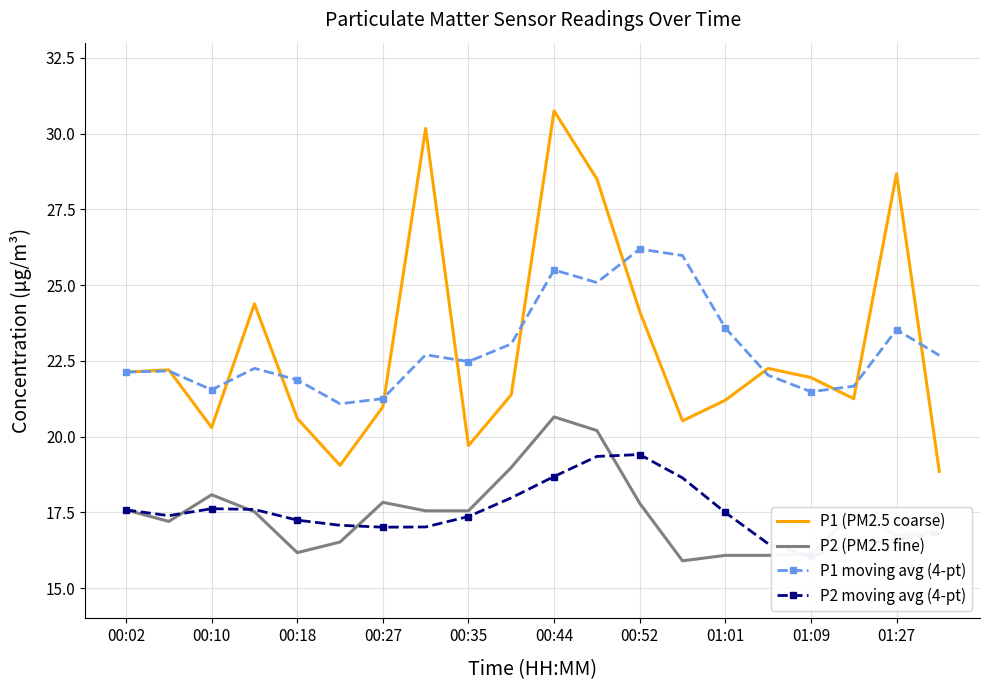

At which label does P2 (PM2.5 fine) reach its peak?

00:44